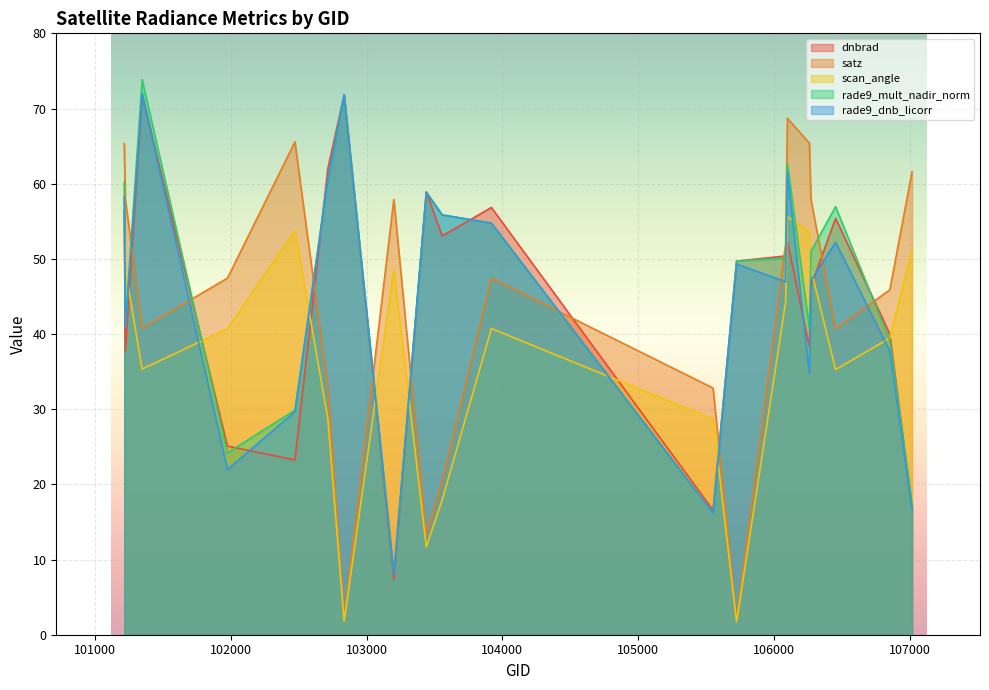

Which series has the widest spread of values?

satz